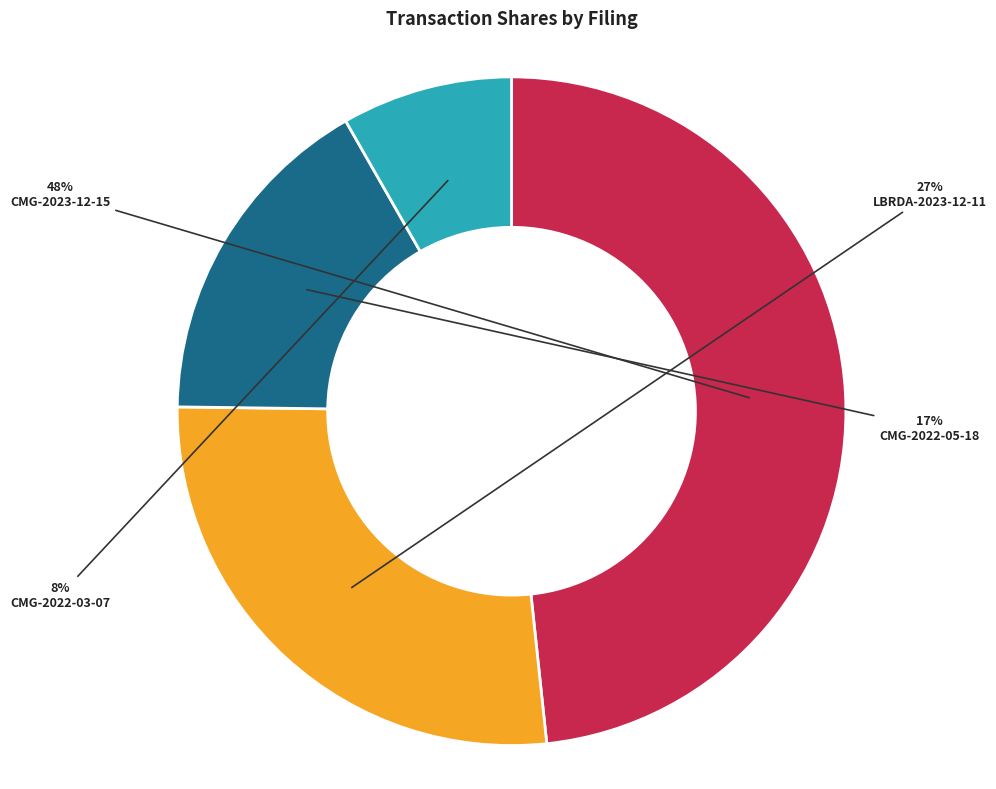

Is the sum of CMG-2022-05-18 and CMG-2022-03-07 greater than half?

No